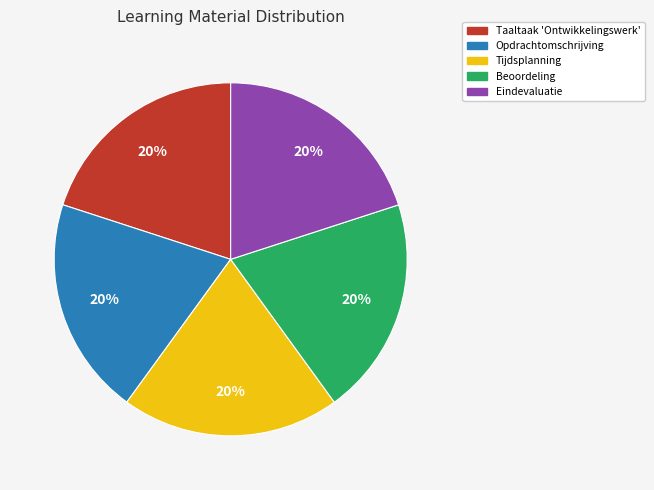

Is there a majority slice in this chart?

No